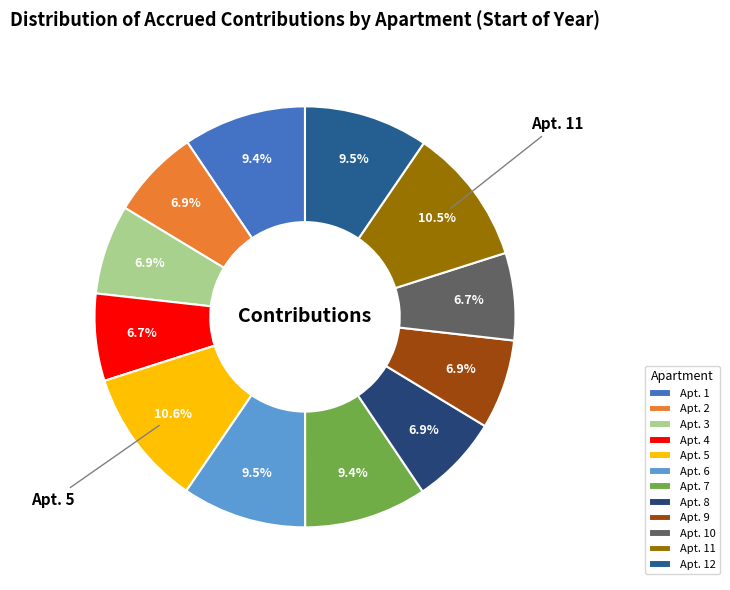

Count the number of slices in the pie.

12